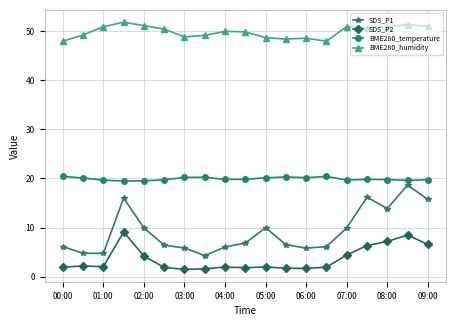

What is the greatest value displayed?

51.8